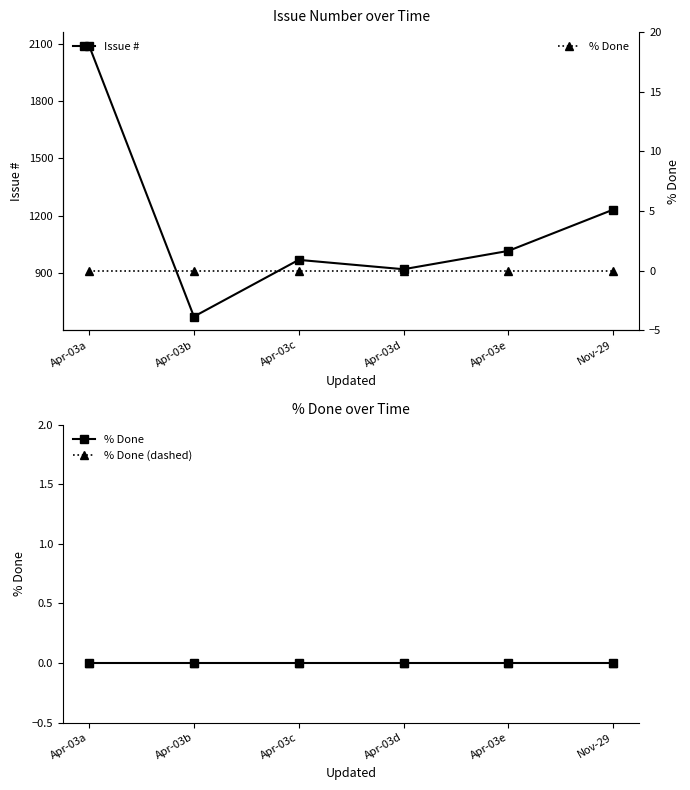

True or false: % Done (dashed) and Issue # cross at least once.

False